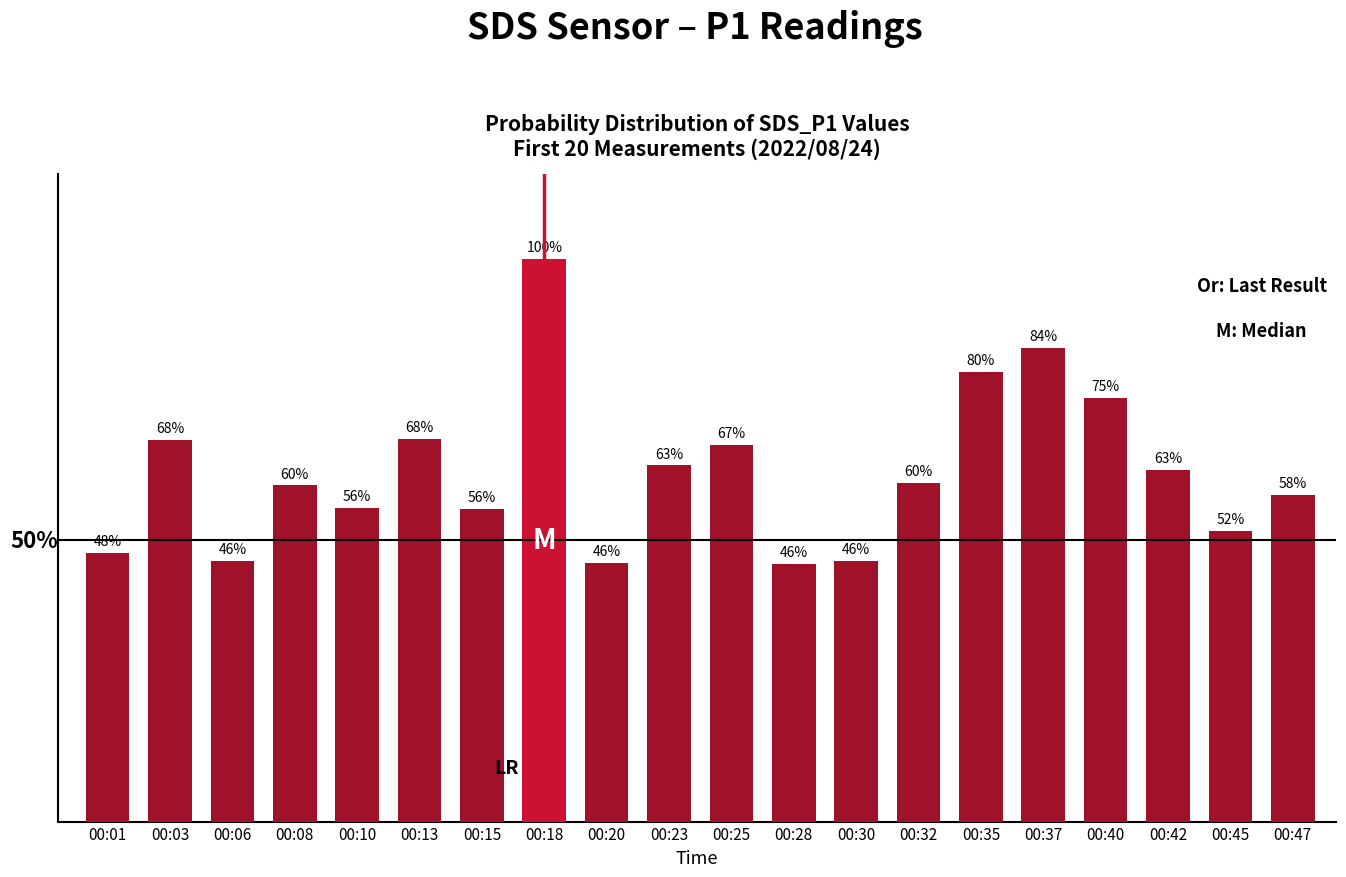

List the labels in order of value, smallest first.

00:28, 00:20, 00:06, 00:30, 00:01, 00:45, 00:15, 00:10, 00:47, 00:08, 00:32, 00:42, 00:23, 00:25, 00:03, 00:13, 00:40, 00:35, 00:37, 00:18